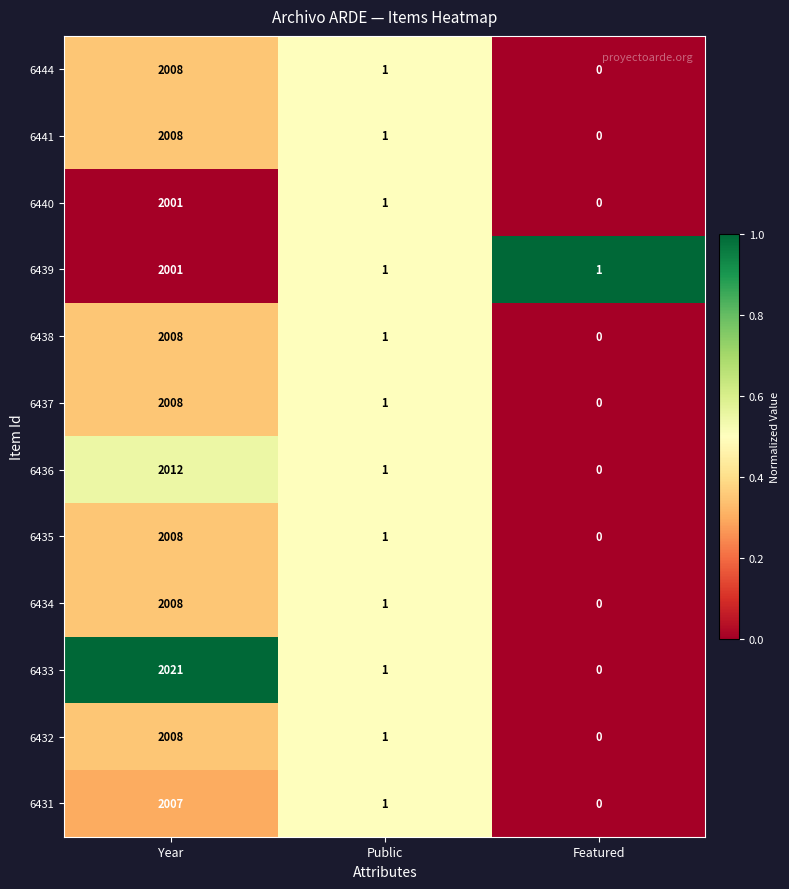

Which series changed the most between Year and Public?

6433